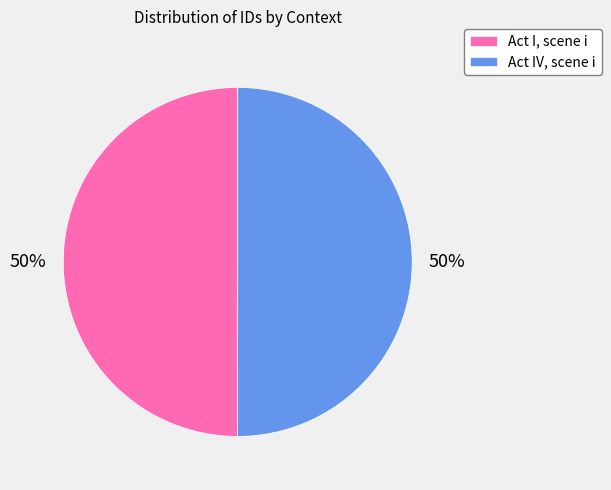

Approximately how many times larger is the value at Act I, scene i compared to Act IV, scene i?

1.0